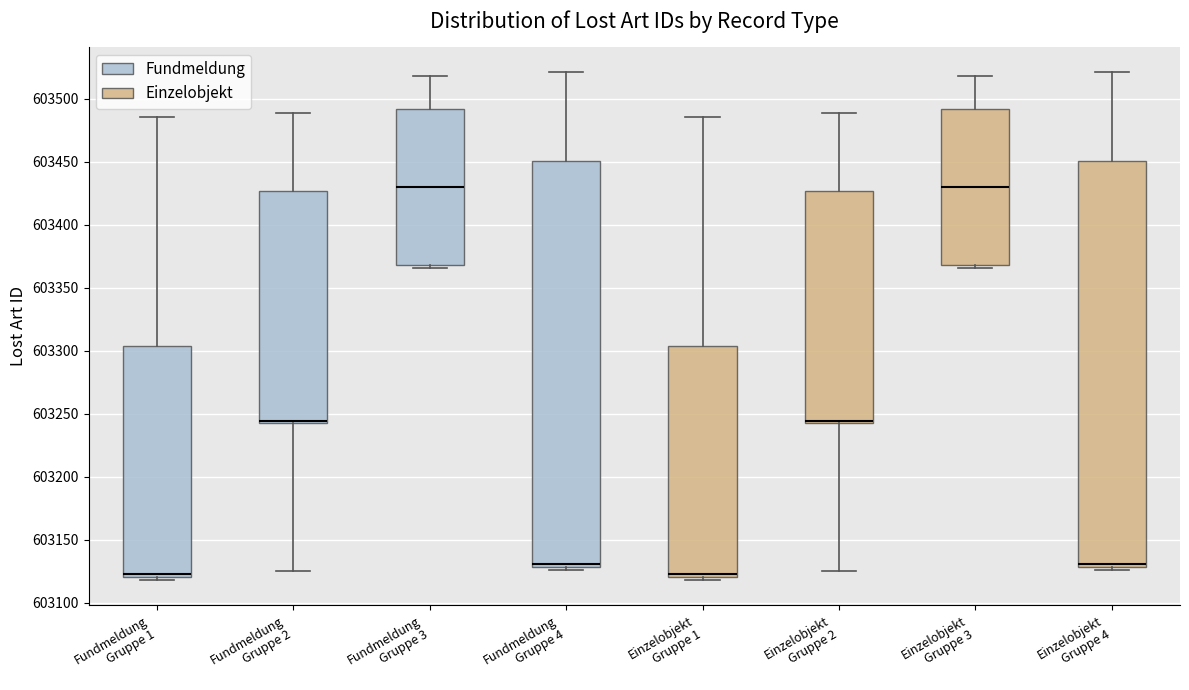

Reading left to right, read every box against the y-axis: the position of its median line, the range the box covers, and the ends of its whiskers. The values are not printed on the chart, so give them approximately, as read against the axis.

Fundmeldung Gruppe 1: median 603125, box 603120 to 603305, whiskers 603120 (just below the box's lower edge) to 603485
Fundmeldung Gruppe 2: median 603245, box 603240 to 603425, whiskers 603125 to 603490
Fundmeldung Gruppe 3: median 603430, box 603370 to 603490, whiskers 603365 to 603520
Fundmeldung Gruppe 4: median 603130 (just above the box's lower edge), box 603130 to 603450, whiskers 603125 to 603520
Einzelobjekt Gruppe 1: median 603125, box 603120 to 603305, whiskers 603120 (just below the box's lower edge) to 603485
Einzelobjekt Gruppe 2: median 603245, box 603240 to 603425, whiskers 603125 to 603490
Einzelobjekt Gruppe 3: median 603430, box 603370 to 603490, whiskers 603365 to 603520
Einzelobjekt Gruppe 4: median 603130 (just above the box's lower edge), box 603130 to 603450, whiskers 603125 to 603520